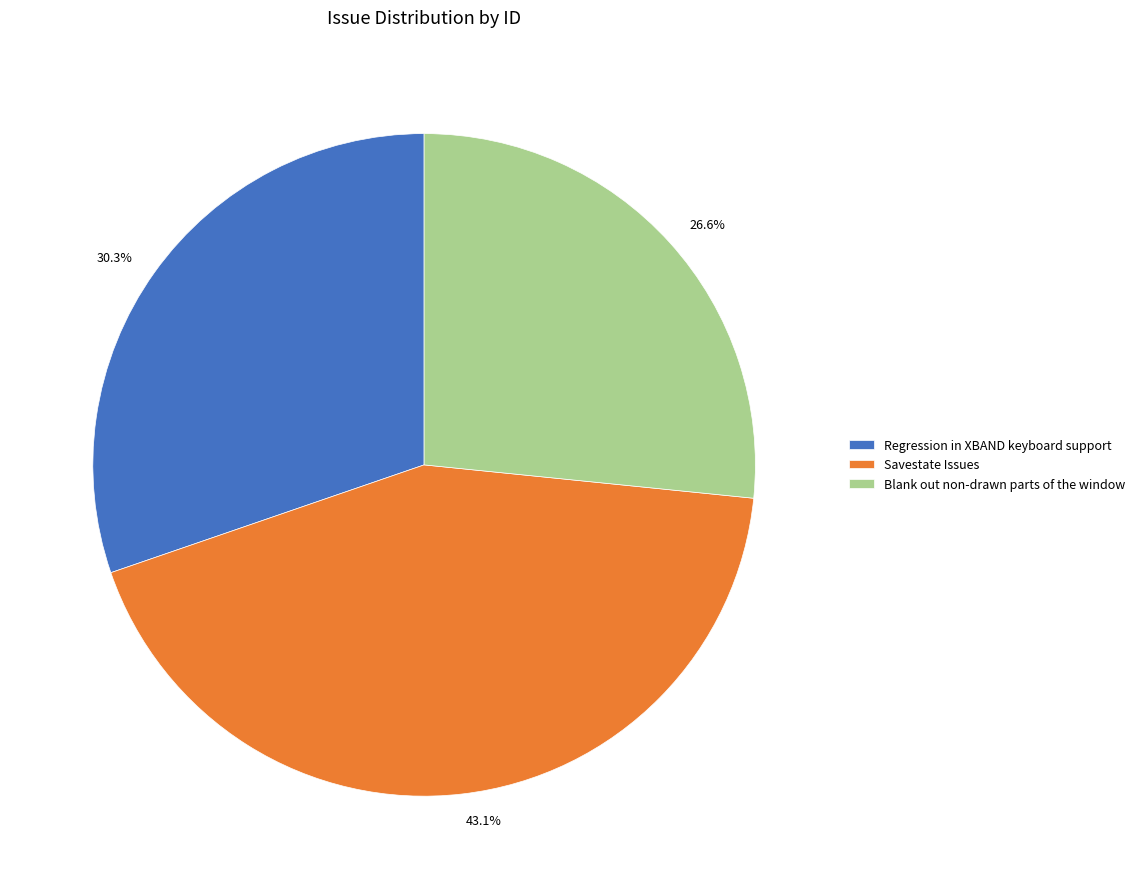

Is it true that Regression in XBAND keyboard support is 30% of the pie?

True